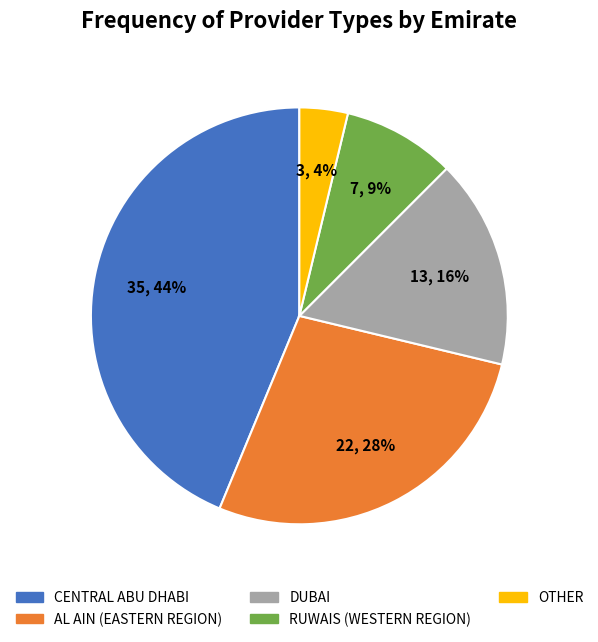

Does OTHER represent more than half of the total?

No